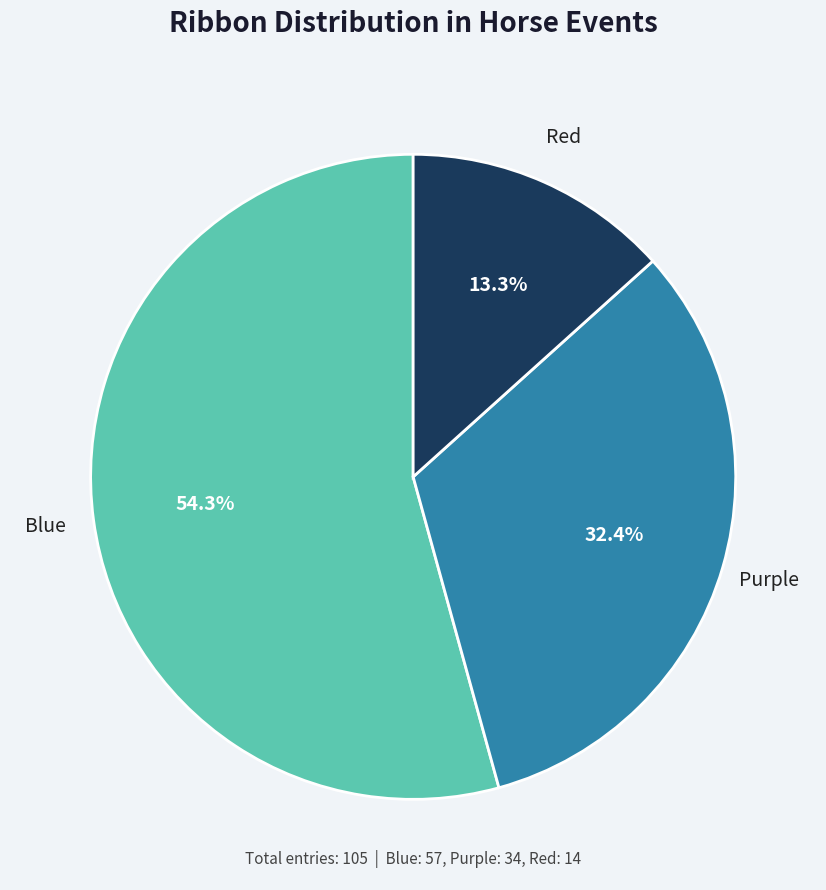

What is the total percentage of Red and Purple?

45.7%